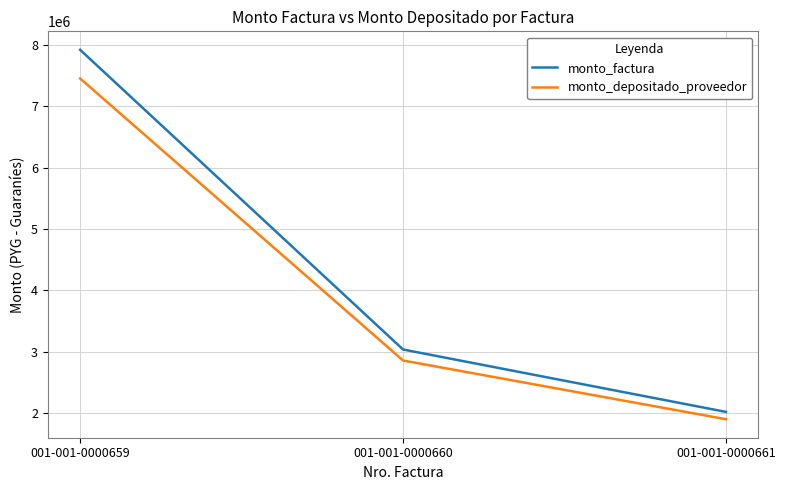

List the series in order of their peak value, lowest first.

monto_depositado_proveedor, monto_factura